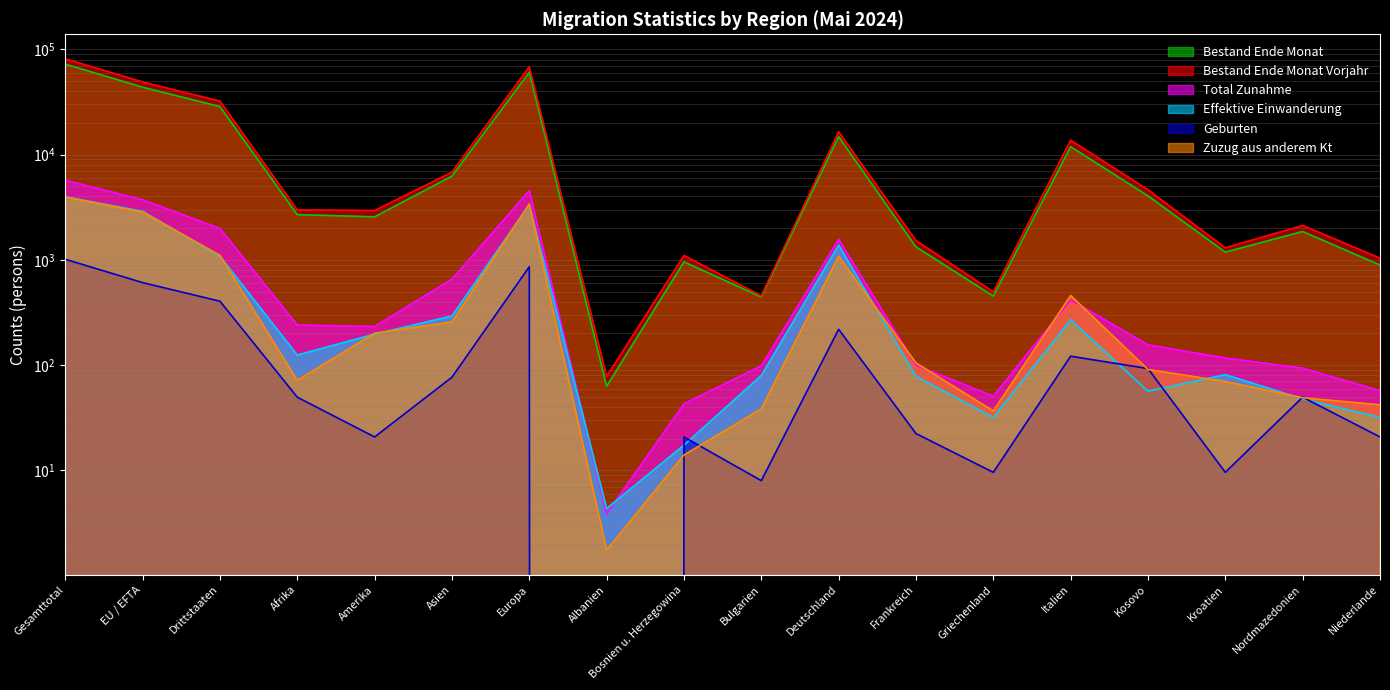

What is the greatest value displayed?

81153.2